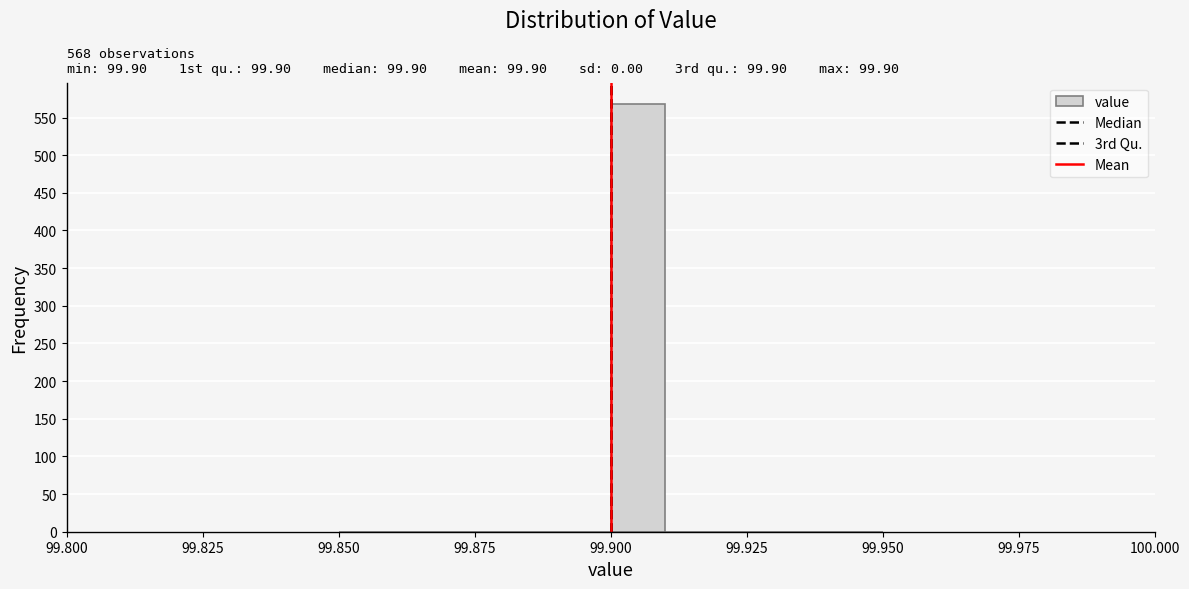

Around what value on the x-axis is the tallest bar? Give the approximate position of its centre, as read against the axis.

99.905